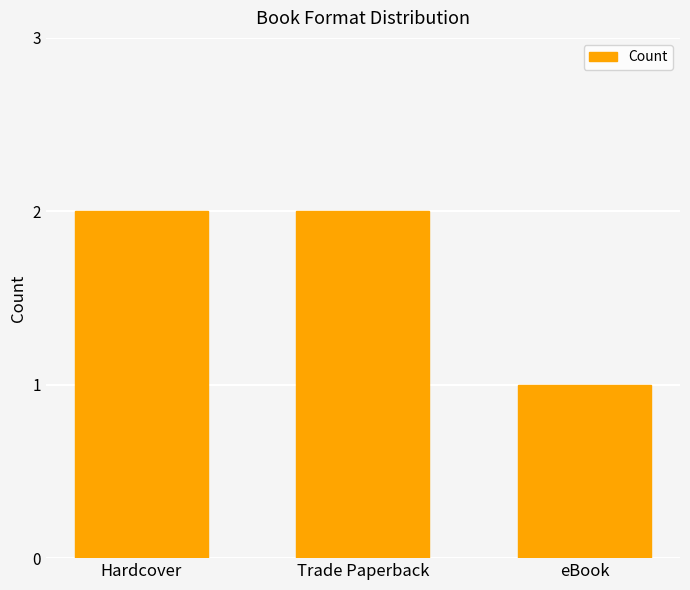

What is the average value?

2